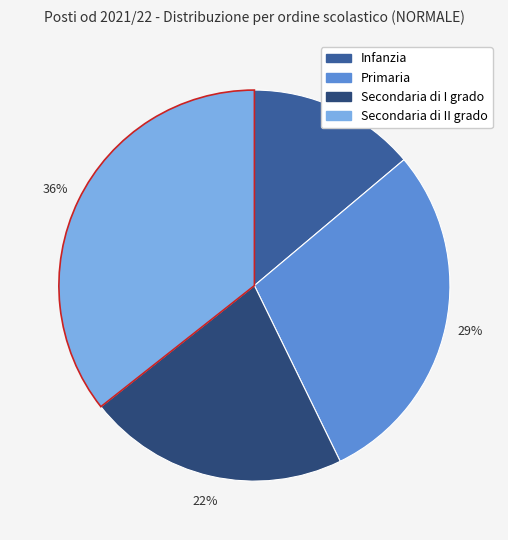

To the nearest percent, what is the average slice percentage?

25%